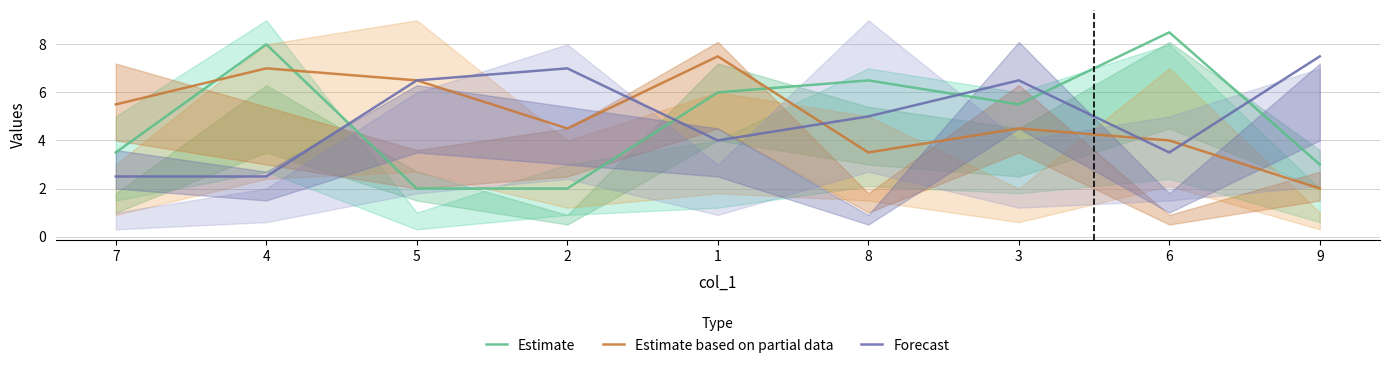

True or false: Forecast has more than 0 interior local peaks.

True